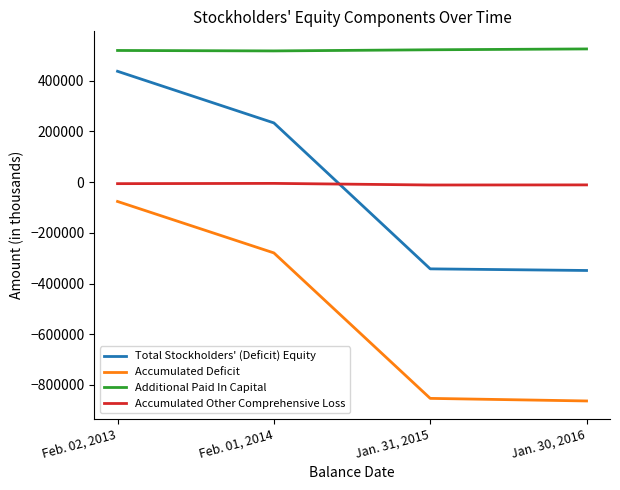

What is the minimum value shown in the chart?

-863539